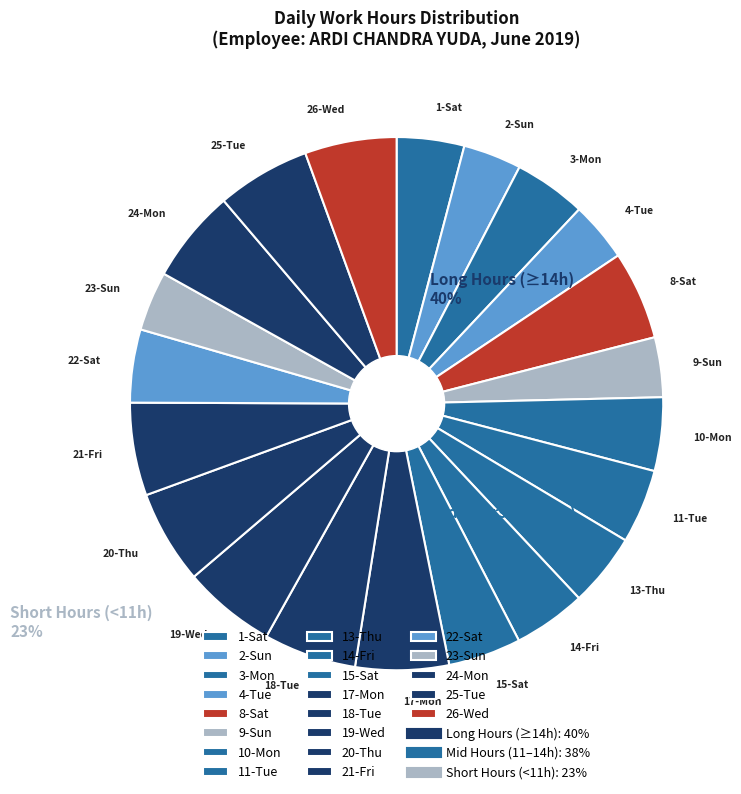

Does 2-Sun represent more than half of the total?

No